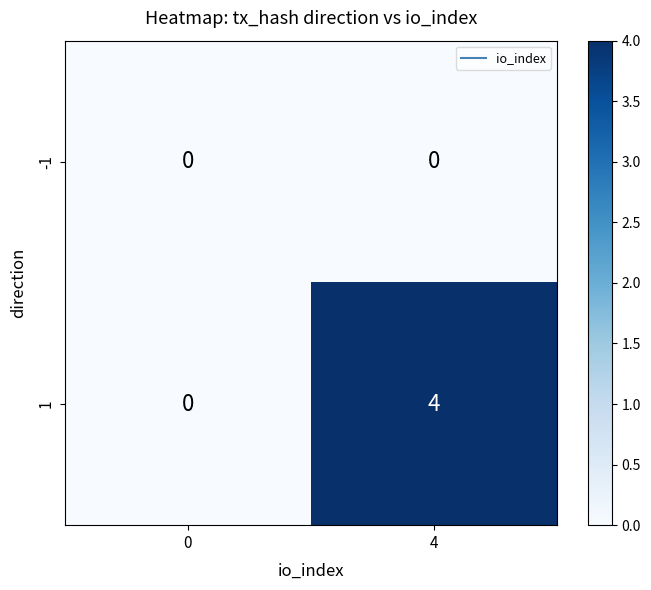

Reading left to right, transcribe all the data shown in this chart.

-1: 0	0
1: 0	4